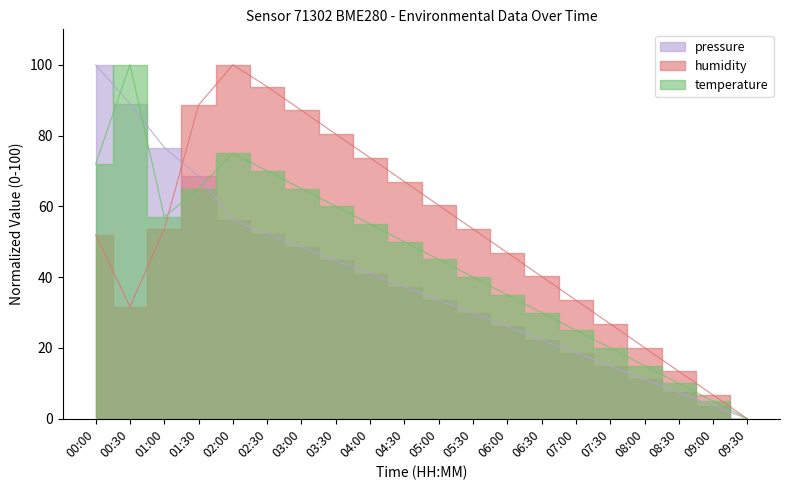

How many data points in pressure are above 37?

10